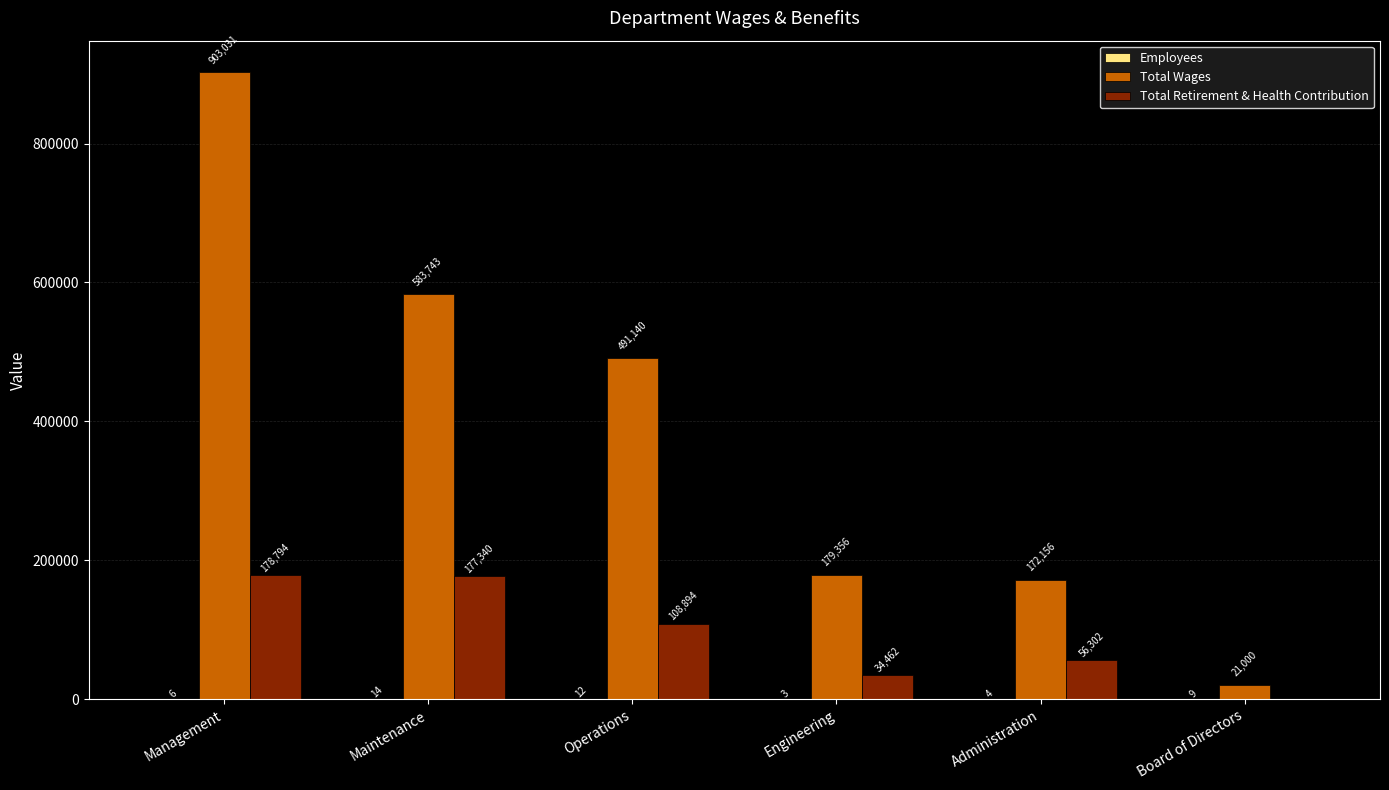

Are the bars grouped side by side (vs. stacked)?

Yes